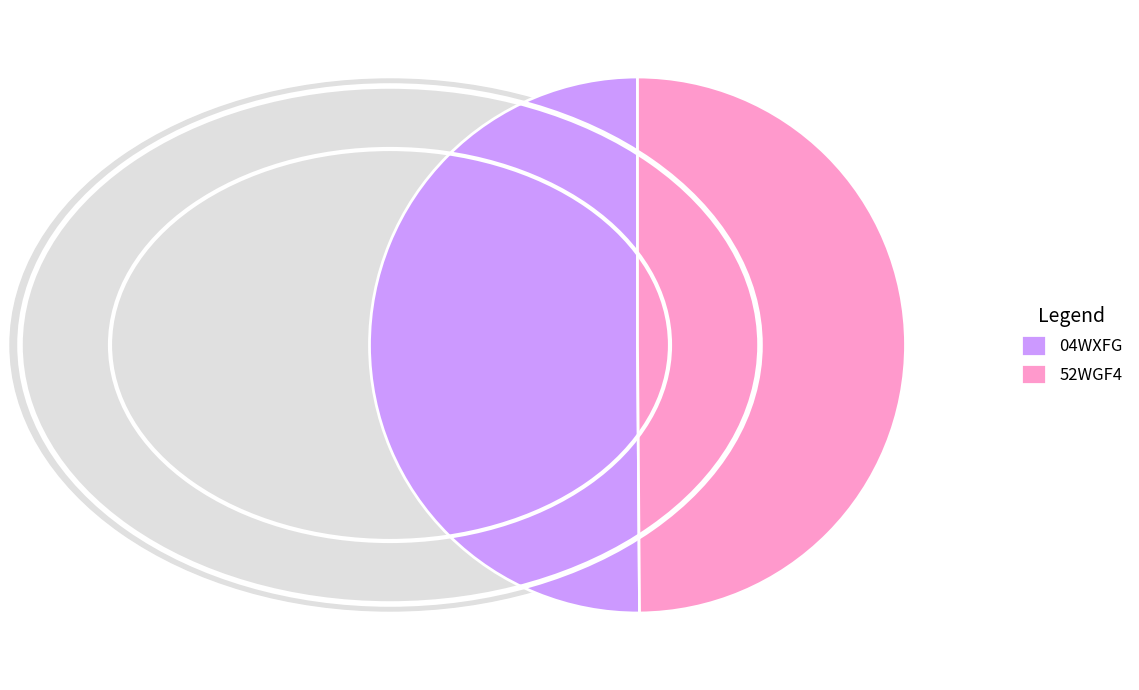

Do 52WGF4 and 04WXFG together represent more than half of the pie?

Yes